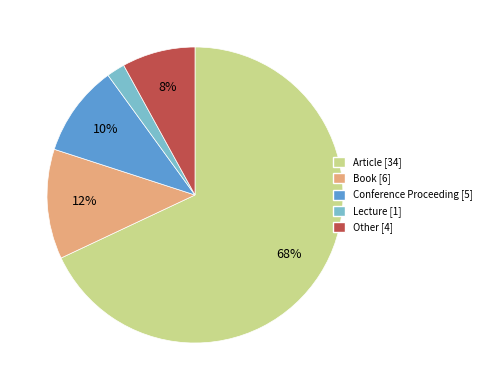

What is the ratio of the value at Book to the value at Conference Proceeding?

1.2